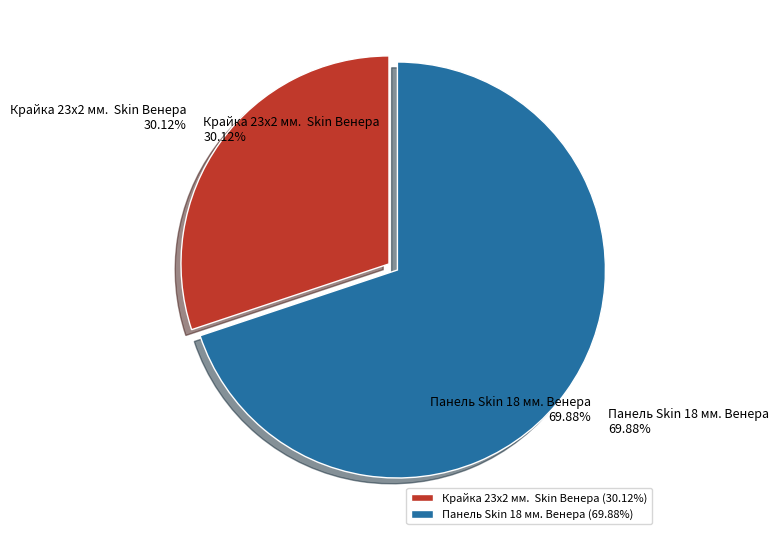

Which slice represents more than half of the pie?

Панель Skin 18 мм. Венера